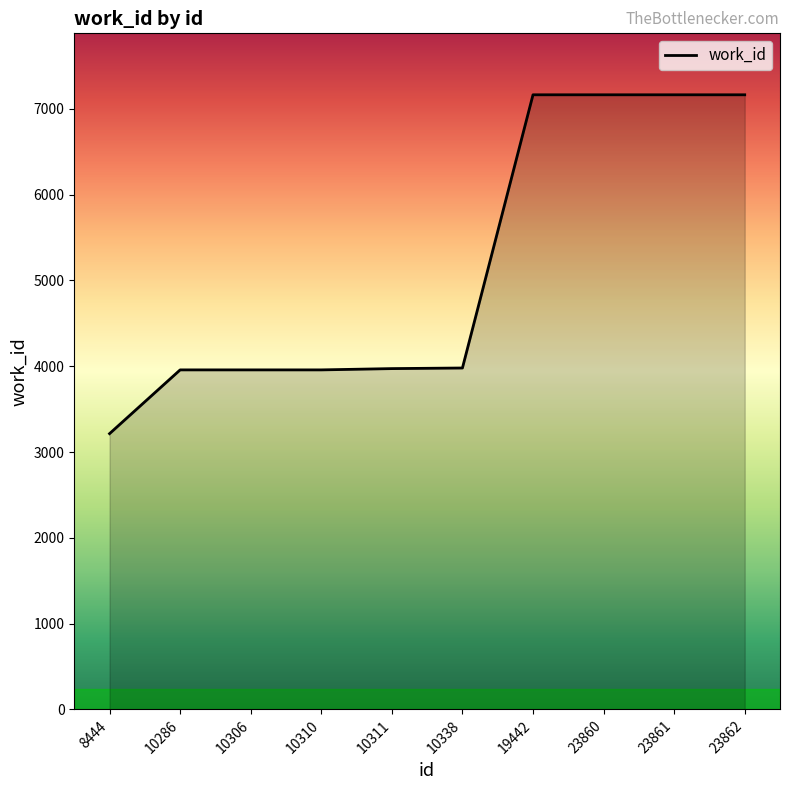

What is the difference between the values at 10286 and 19442?

3206